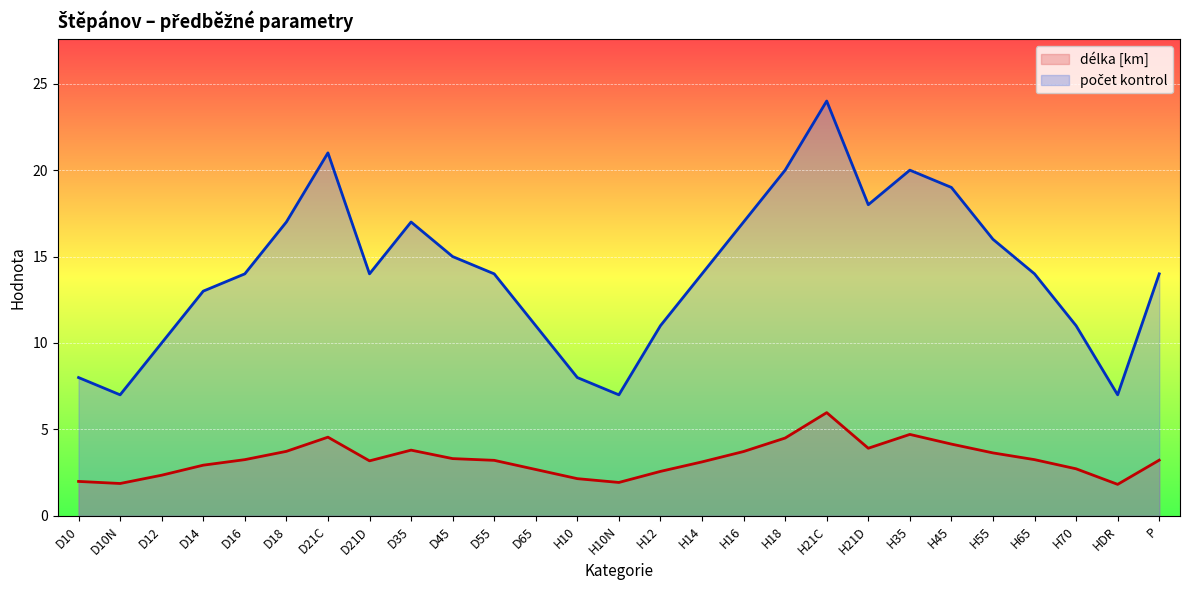

What is the average value of the délka [km] series?

3.3